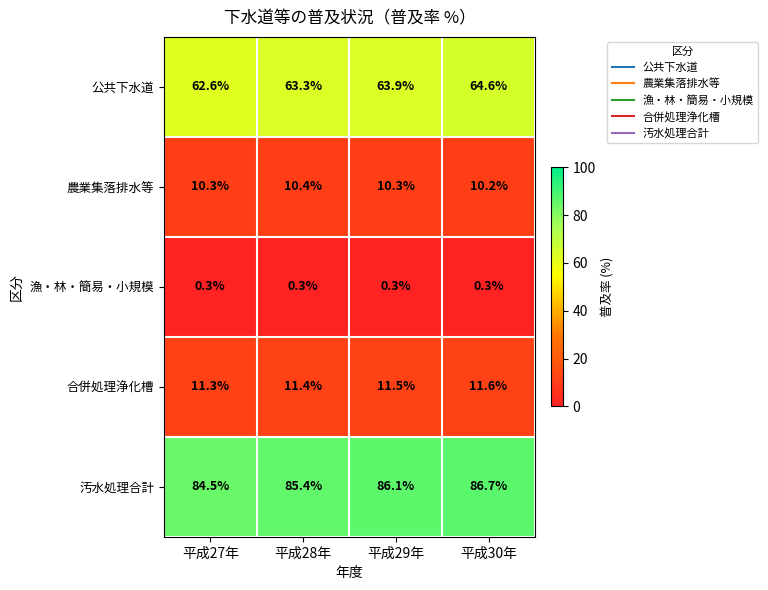

What is the maximum value shown in the chart?

86.7